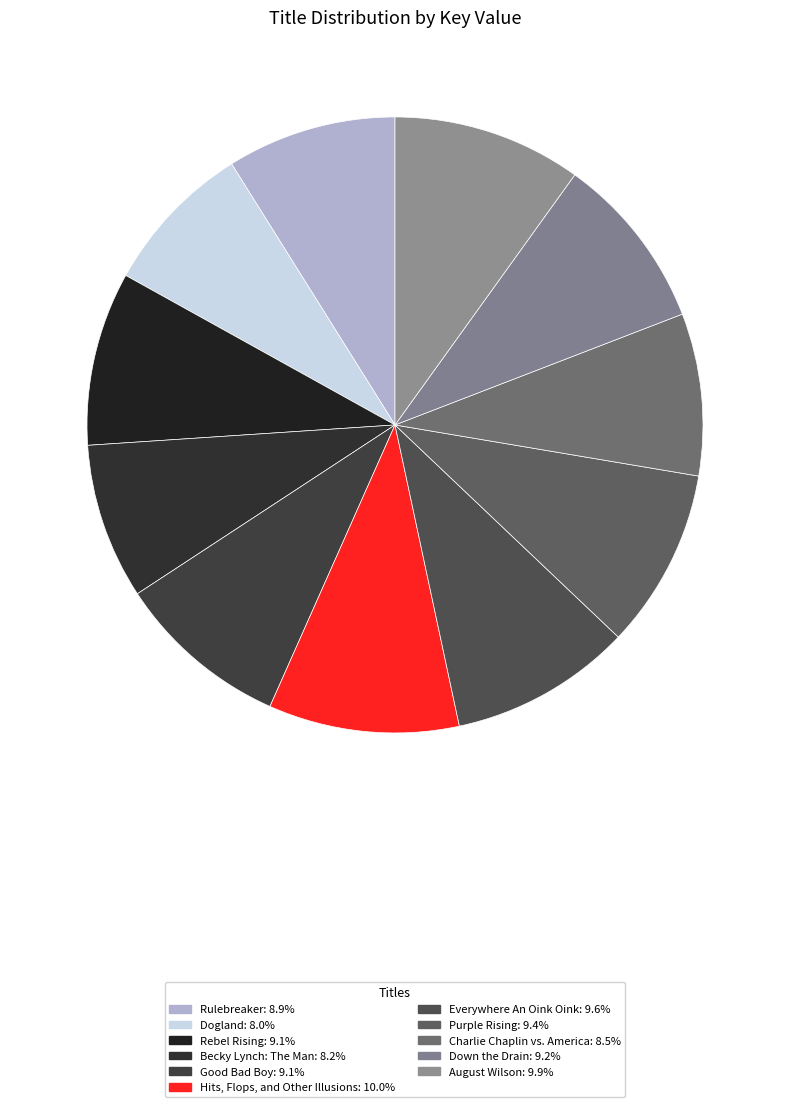

To the nearest percent, what portion does Rebel Rising represent?

9%